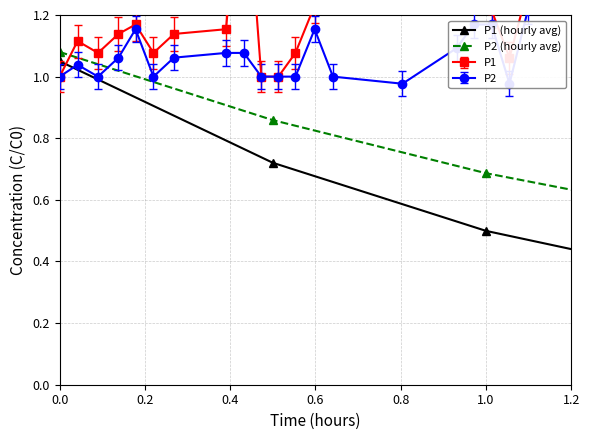

True or false: P1 (hourly avg) and P2 (hourly avg) intersect in this chart.

False